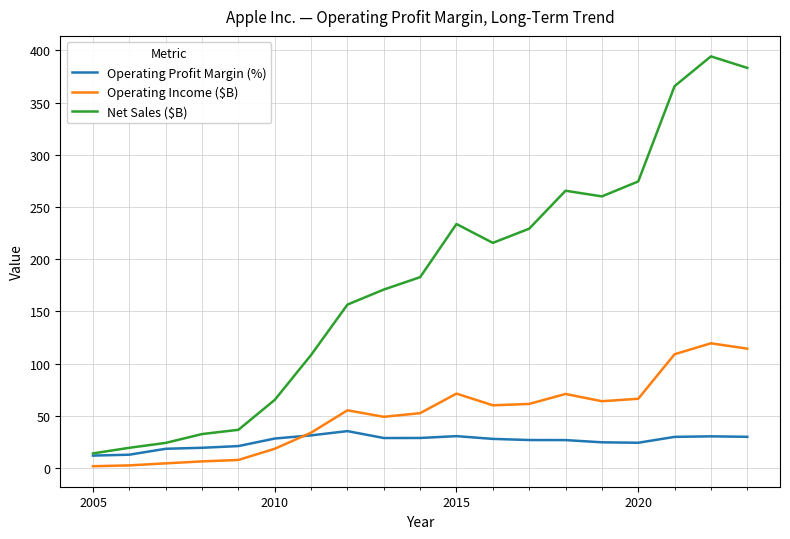

How many series are shown in this chart?

3